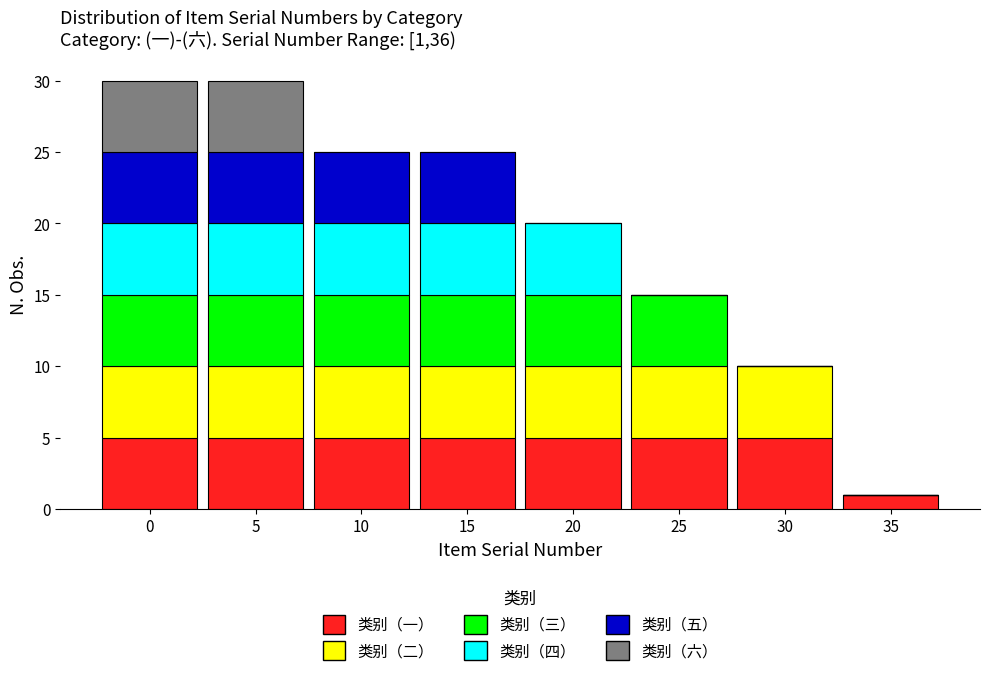

True or false: 类别（一） has a value of 1 at 35.

True